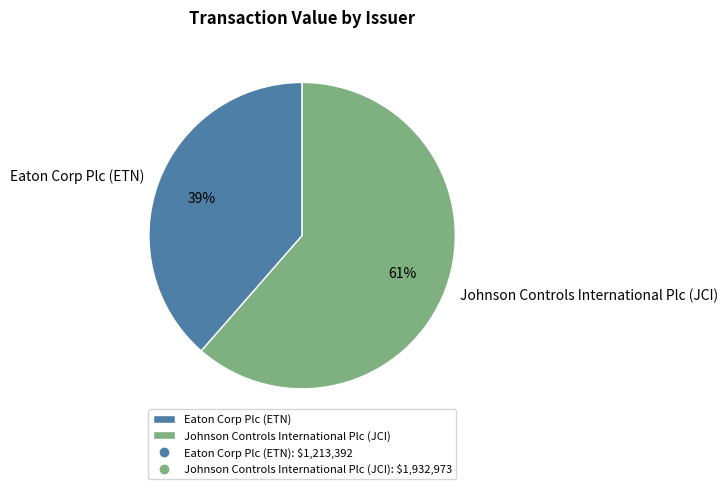

Combined, do Johnson Controls International Plc (JCI) and Eaton Corp Plc (ETN) account for over 50%?

Yes